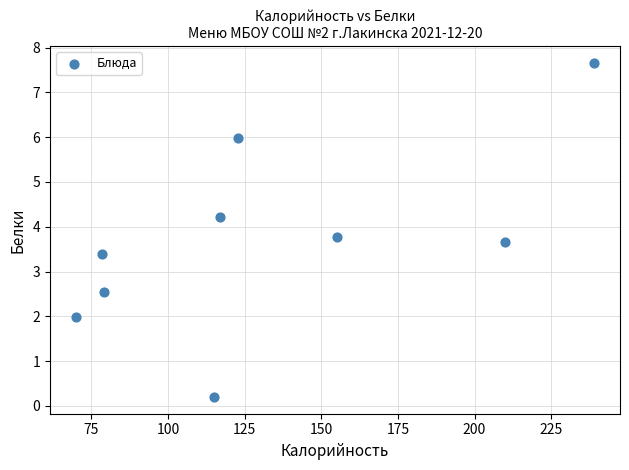

What is the average Y value?

3.7